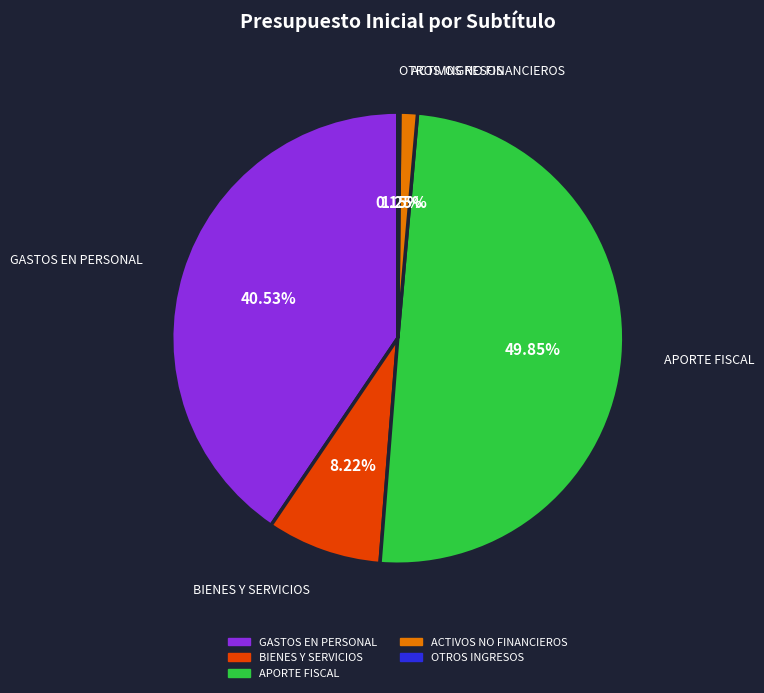

Which slice is the smallest?

OTROS INGRESOS CORRIENTES